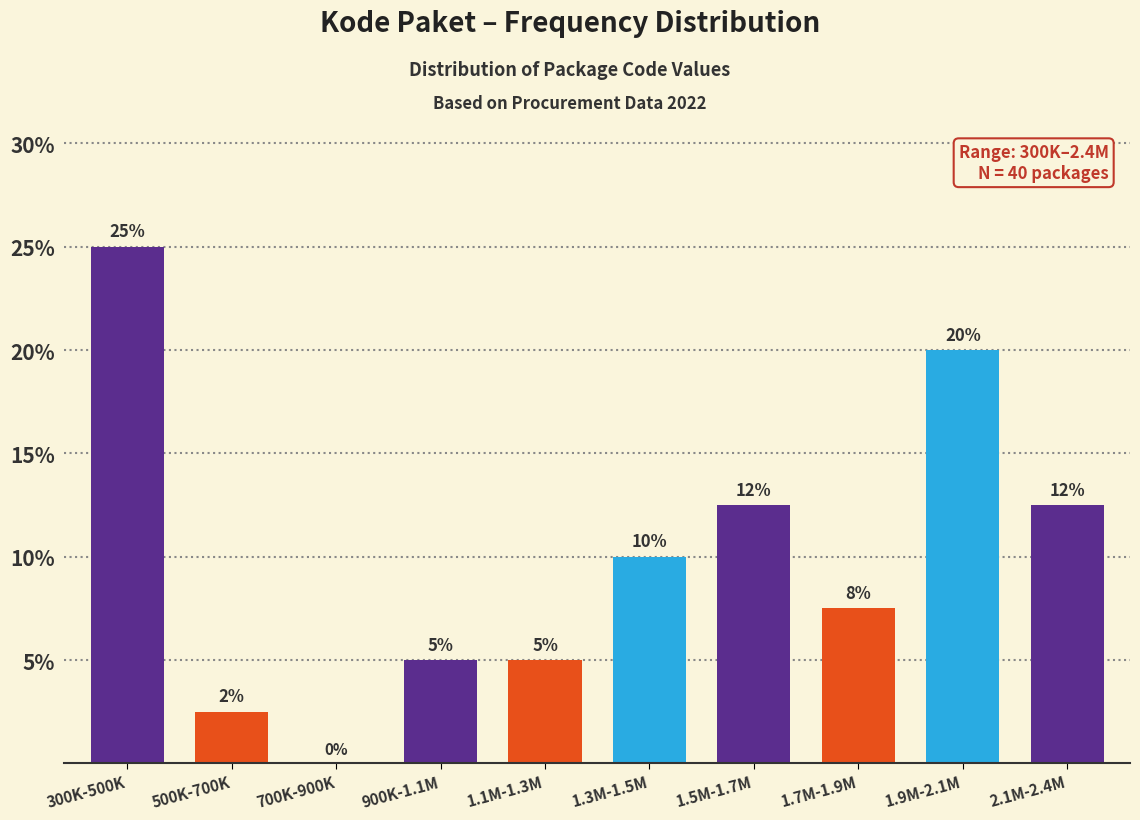

Where does the data first go above 10?

300K-500K